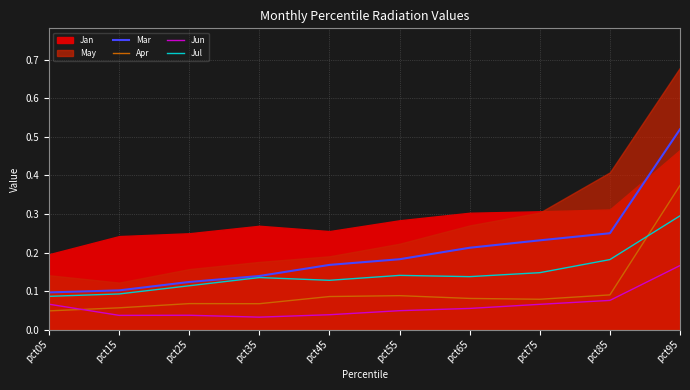

The value of Jun at pct75 is 0.0. True or false?

False